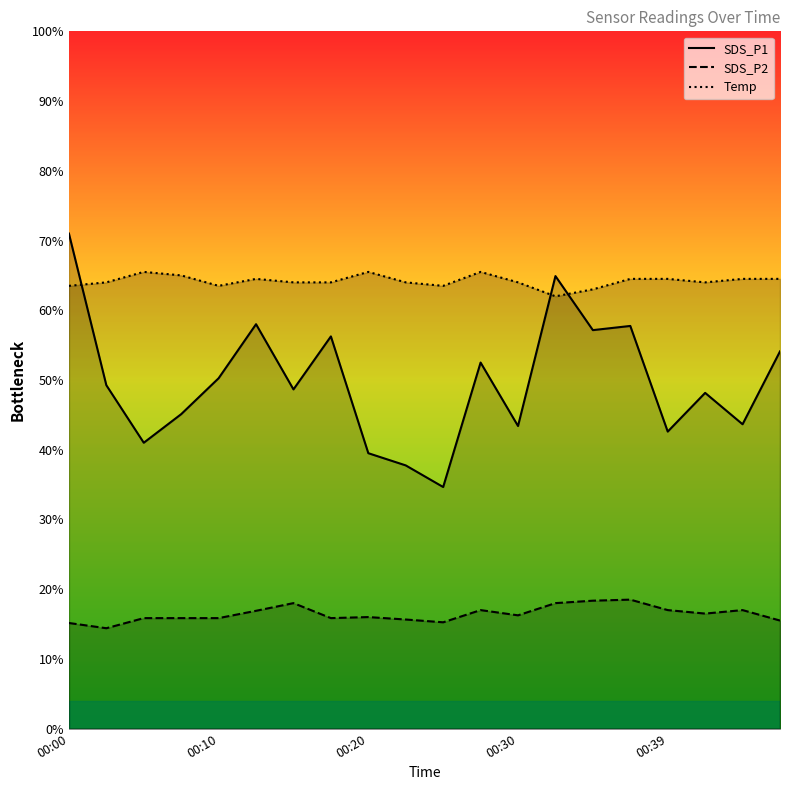

Does the chart display data point markers on the line(s)?

No